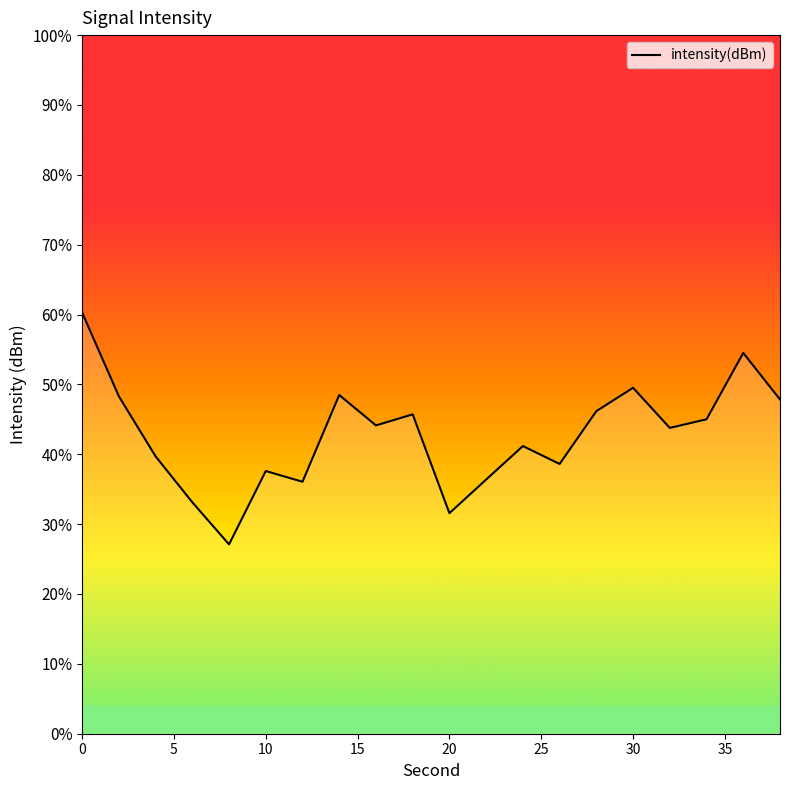

What is the greatest value displayed?

60.3